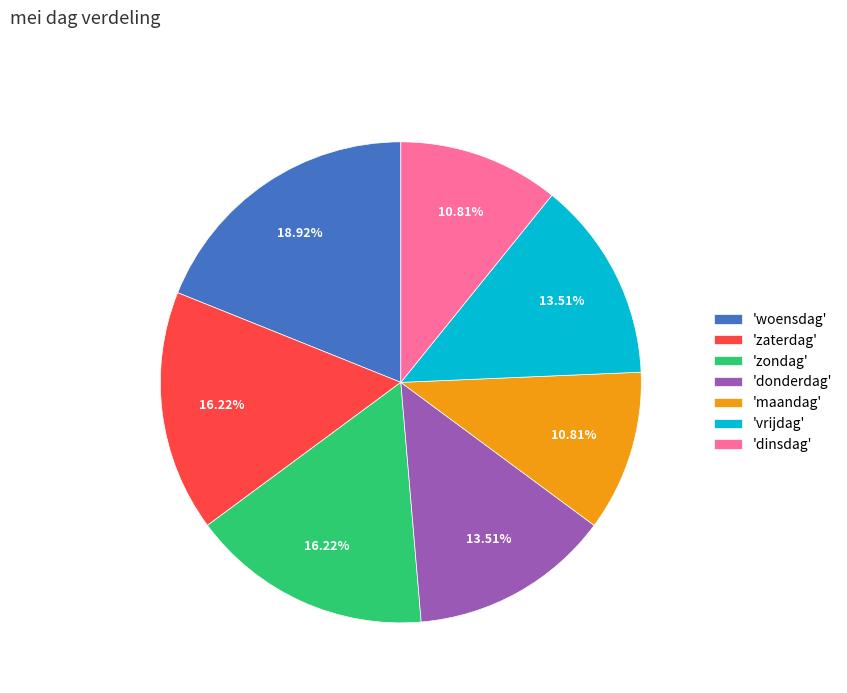

How many slices are in this pie chart?

7